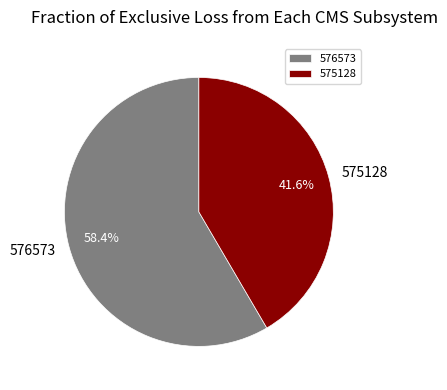

Rank the categories by value from highest to lowest.

576573, 575128